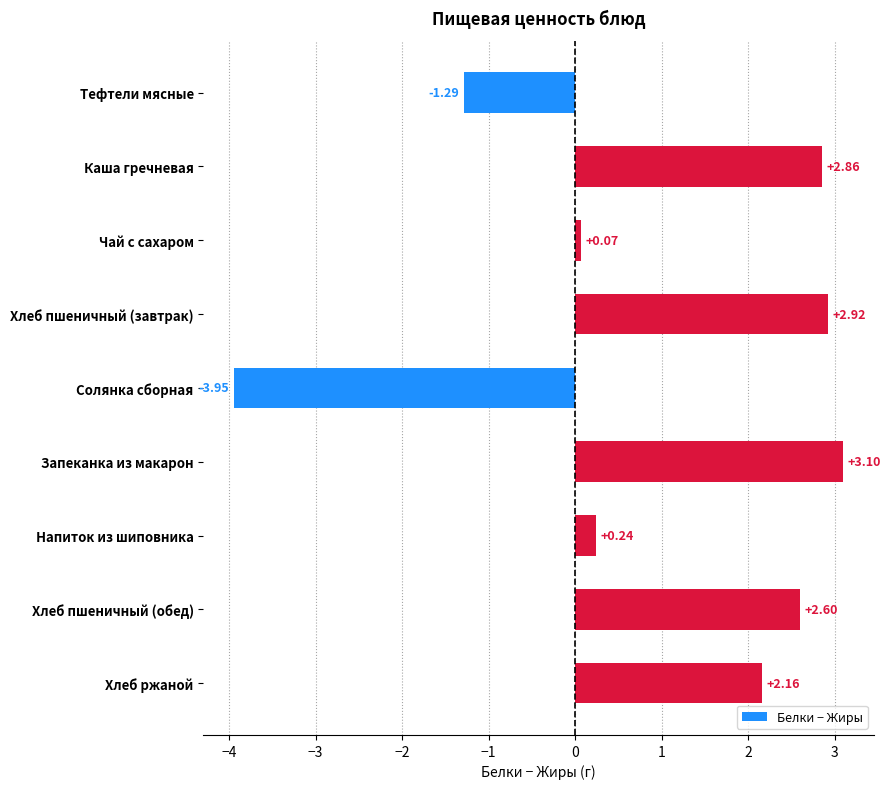

What is the sum of all values?

8.7